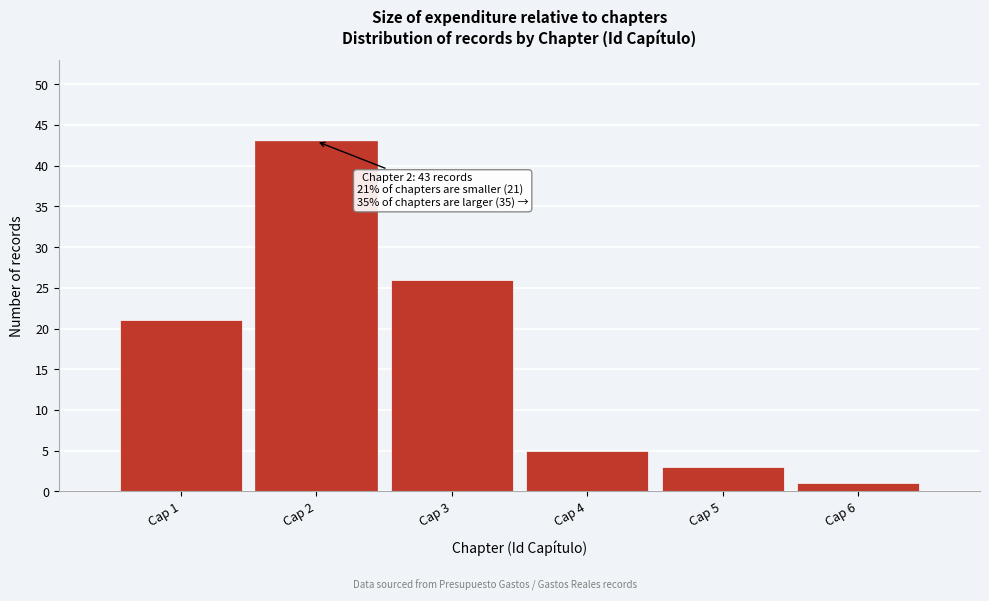

Reading left to right, extract all data points from this chart.

Cap 1=21	Cap 2=43	Cap 3=26	Cap 4=5	Cap 5=3	Cap 6=1